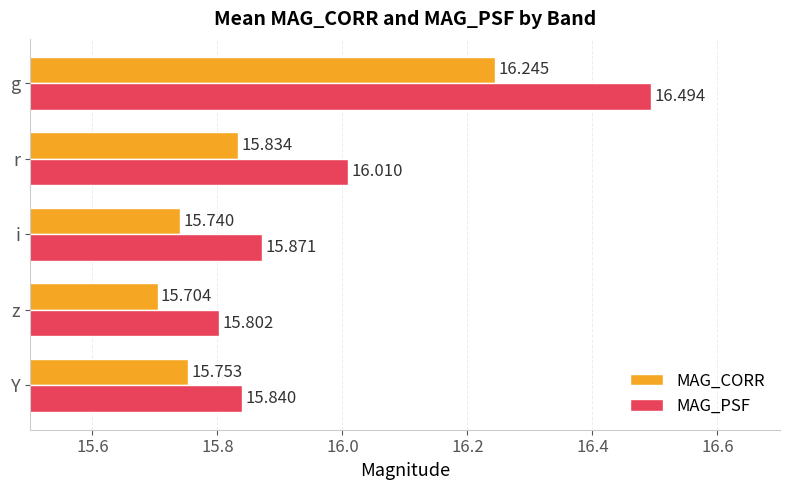

Rank the series by their average value, from lowest to highest.

MAG_CORR, MAG_PSF